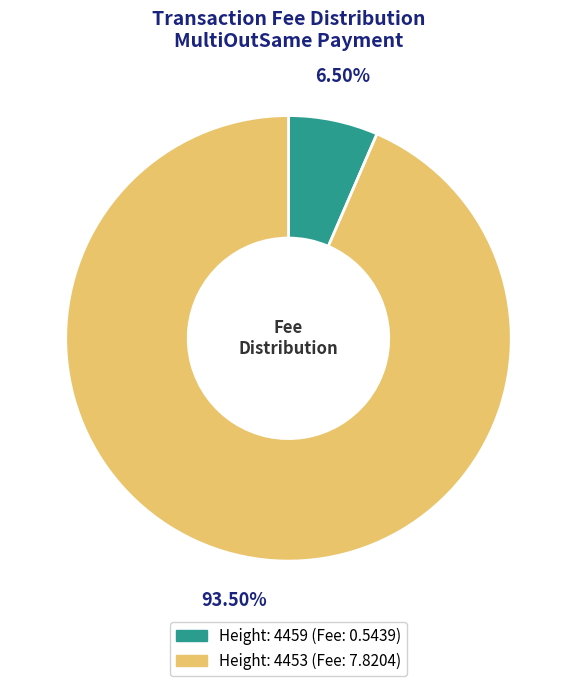

Is there any slice that represents more than half of the pie?

Yes